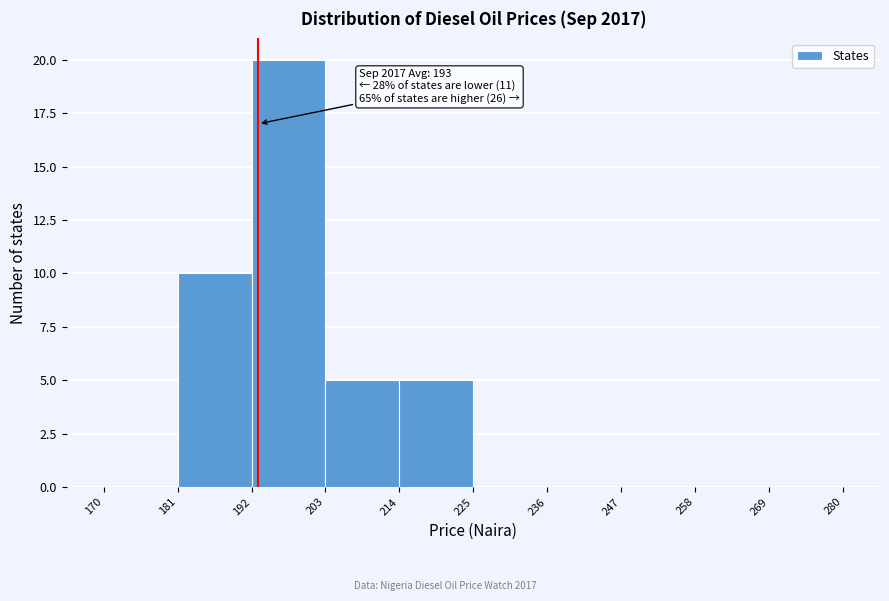

Which range on the x-axis has the tallest bar?

192 to 203